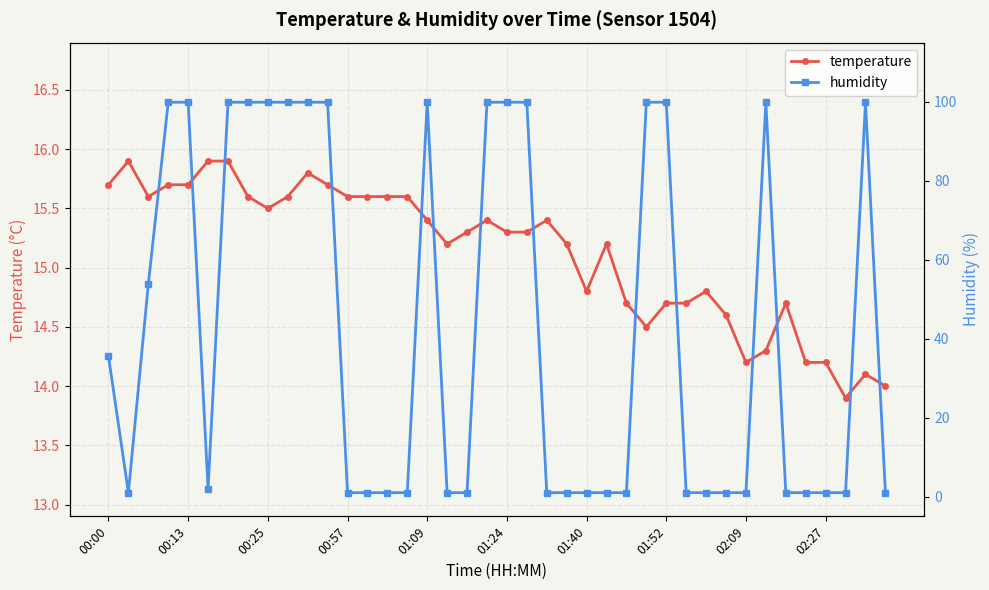

What value does the humidity series have at 17?

1.0